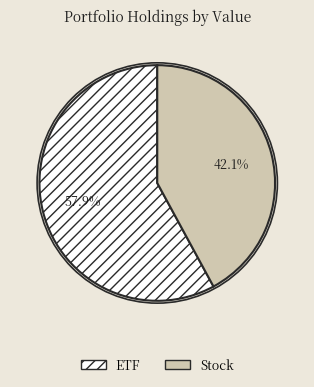

Which slice is the smallest?

Stock